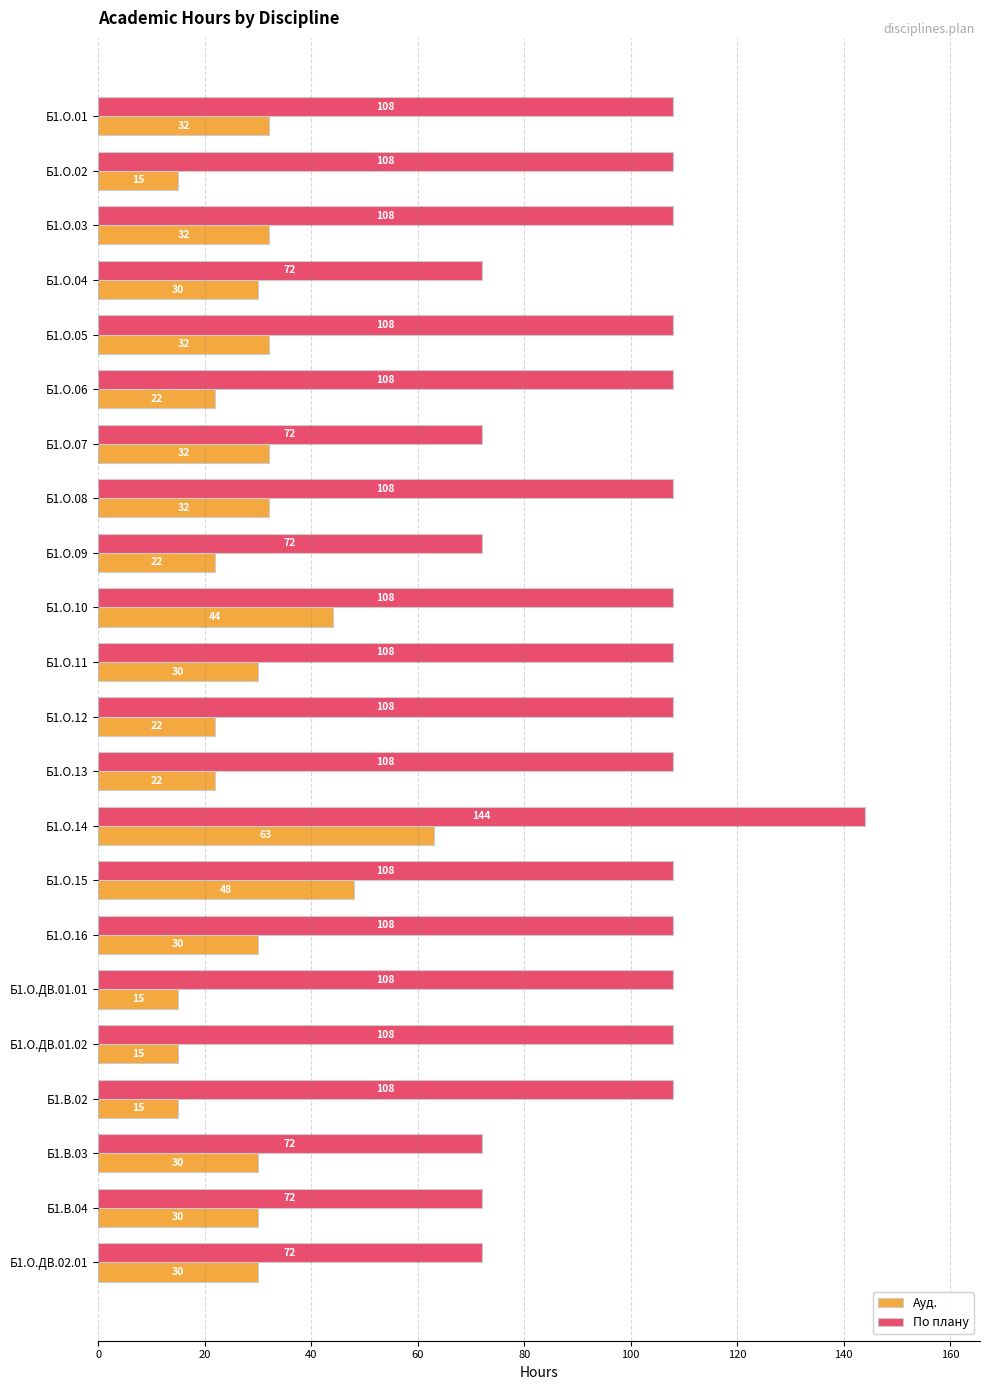

How many values in the По плану series are below 108?

6